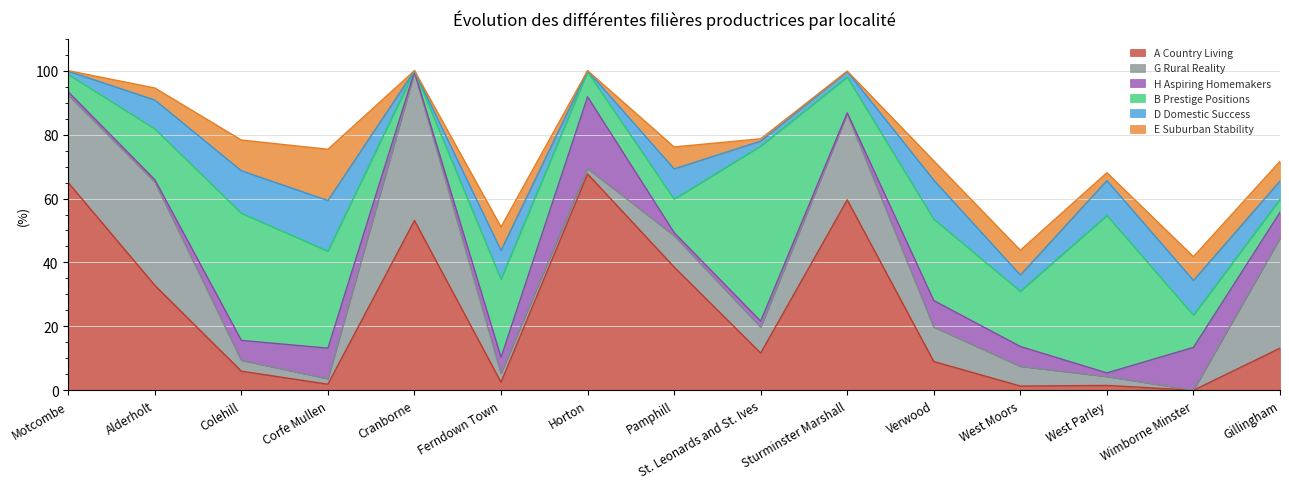

How many lines are shown in the chart?

6